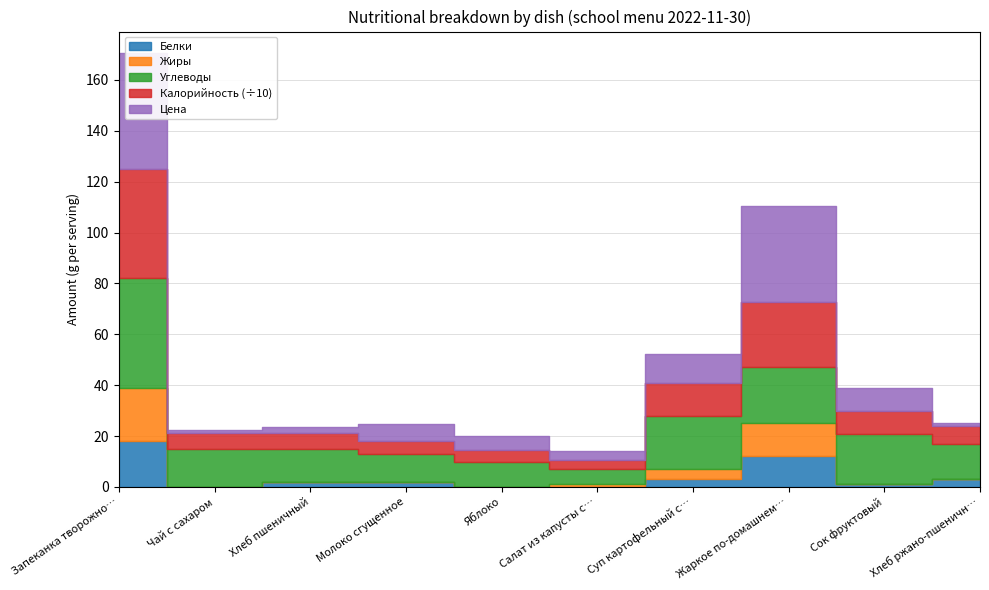

What are all the series names shown in the legend?

Белки, Жиры, Углеводы, Калорийность (÷10), Цена